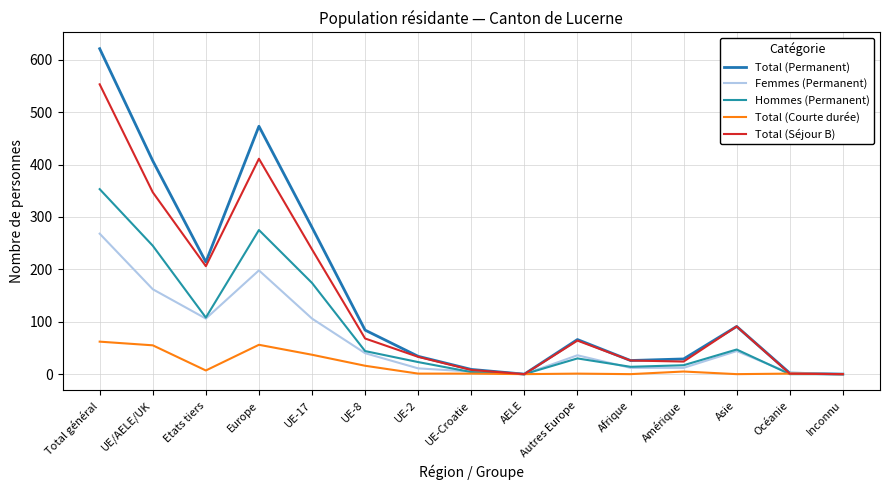

What position from the right is Inconnu?

1